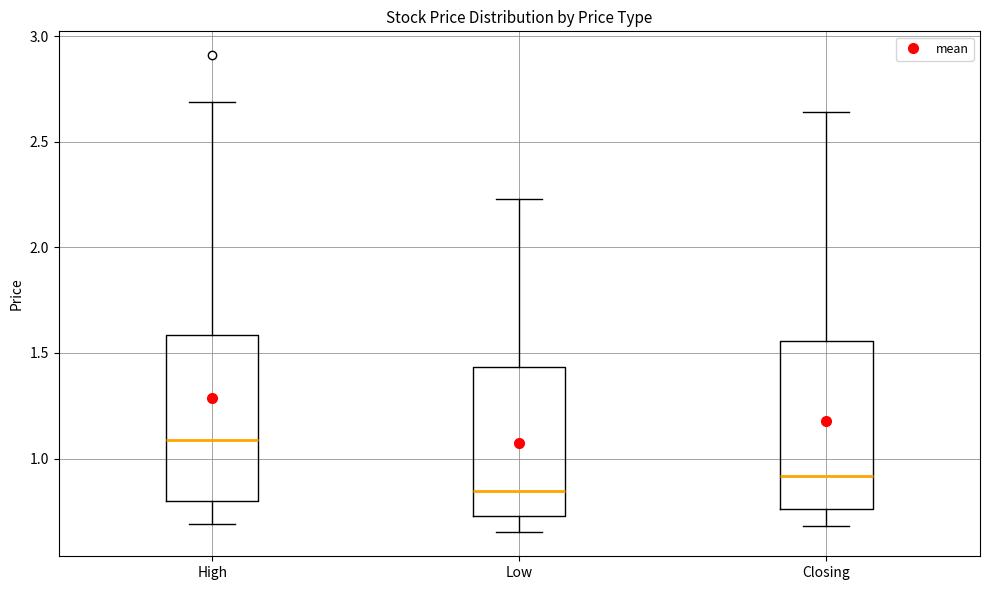

Where does the upper whisker of the box for Low end on the y-axis? The values are not printed on the chart, so give them approximately, as read against the axis.

2.25